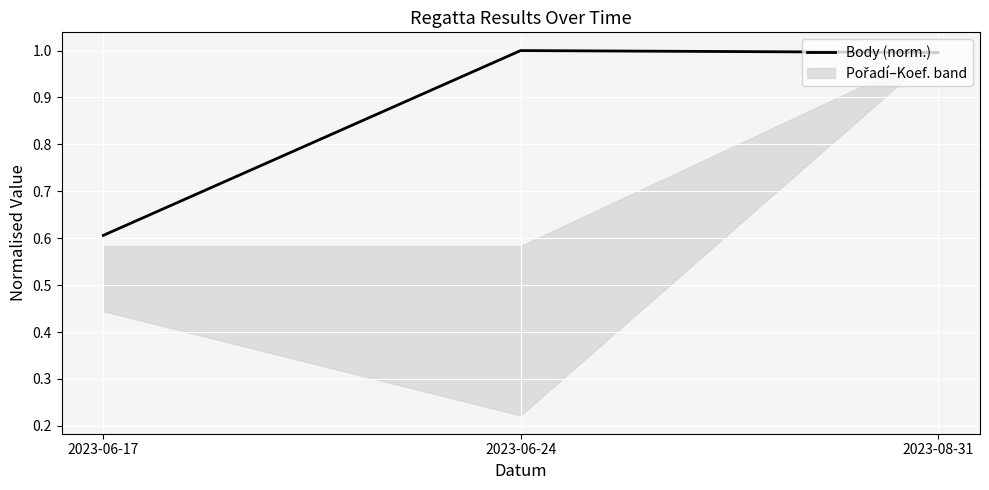

What is the sum of the values at 2023-08-31 and 2023-06-24?

2.0